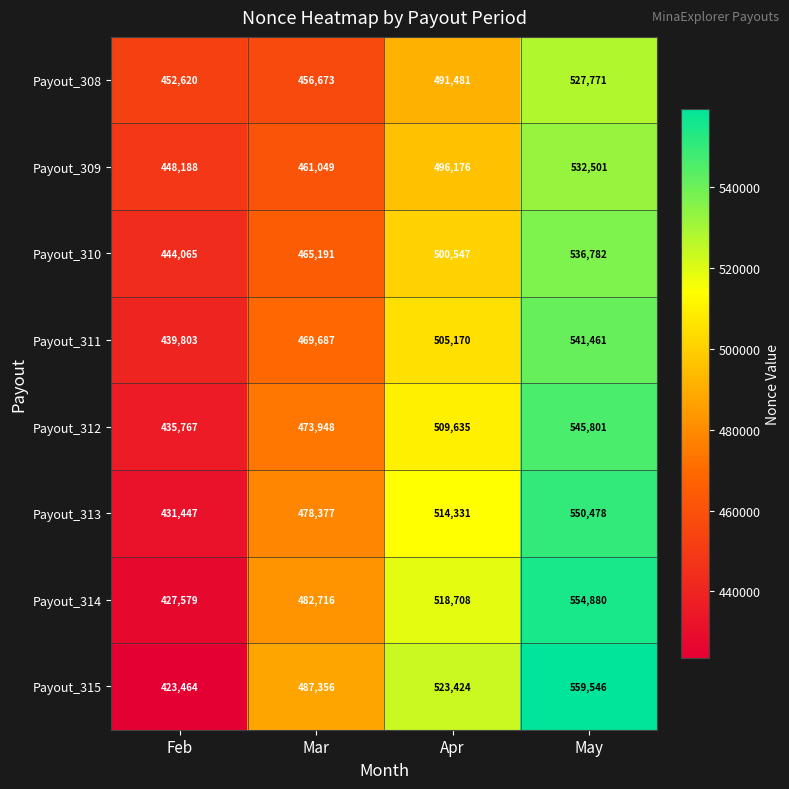

What is the total value across all series at May?

4349220